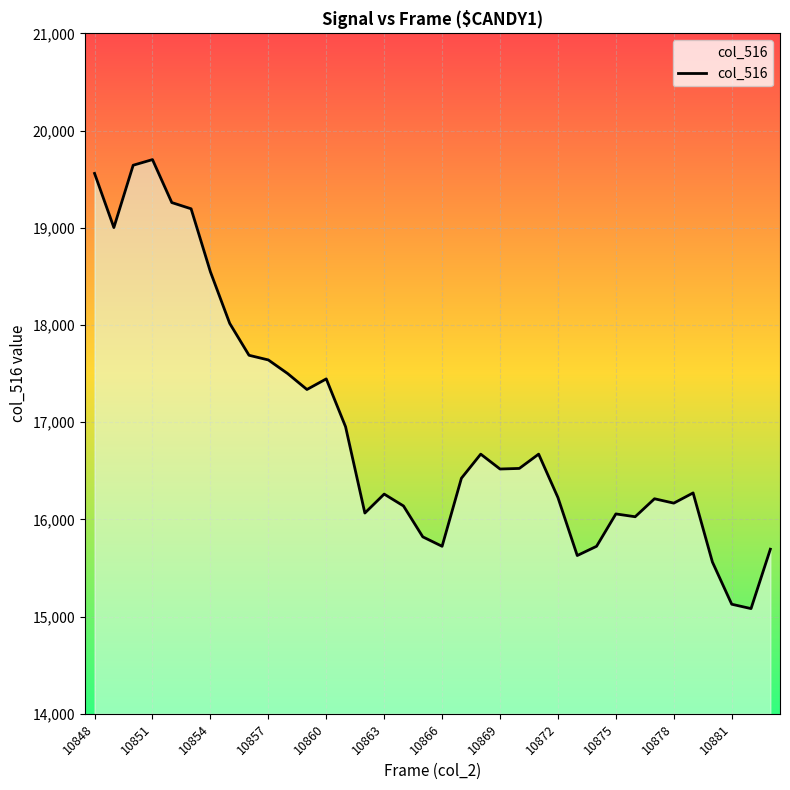

What is the difference between the maximum and minimum values?

4619